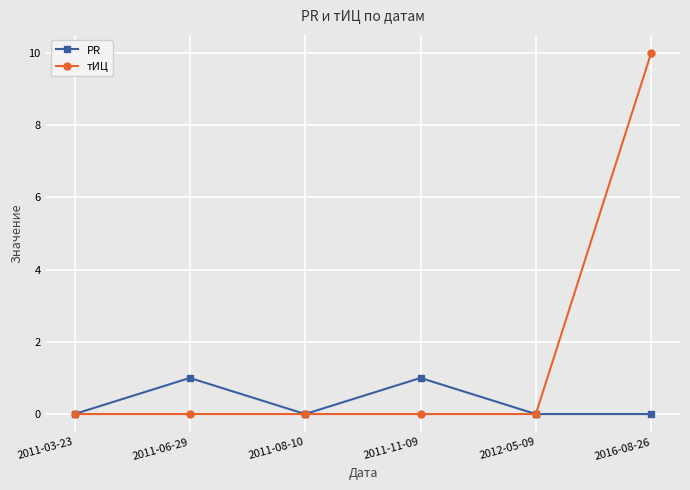

What is the average value of the тИЦ series?

2